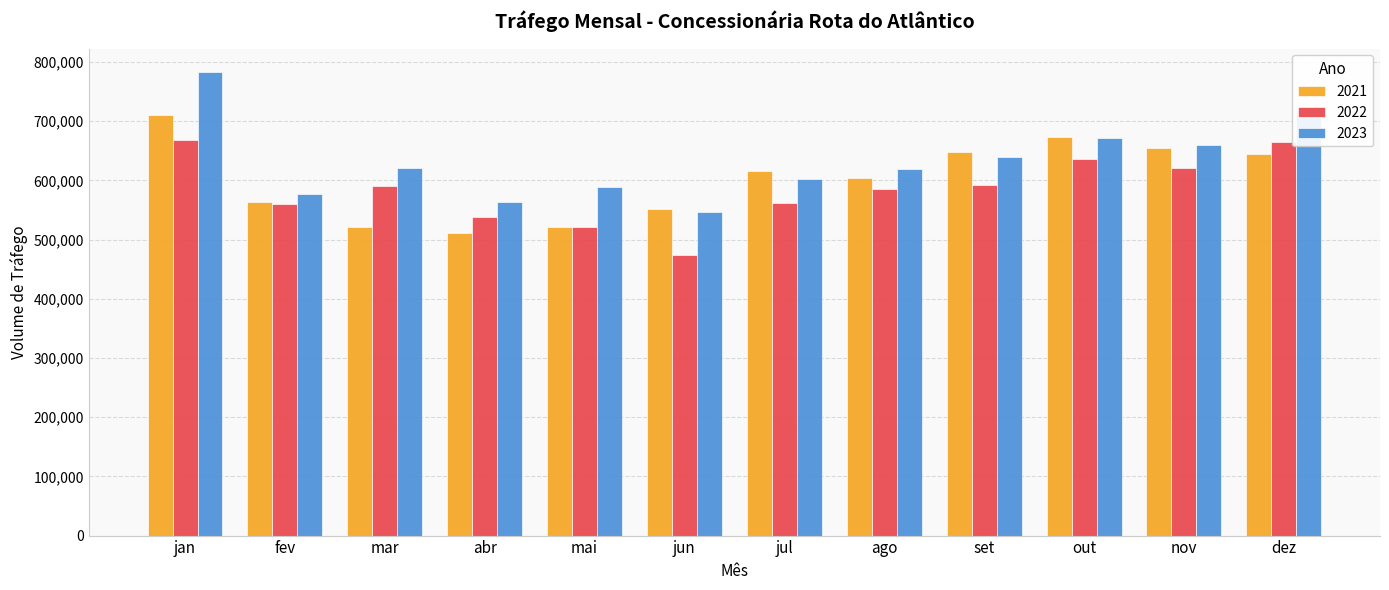

What position from the left is jun?

6